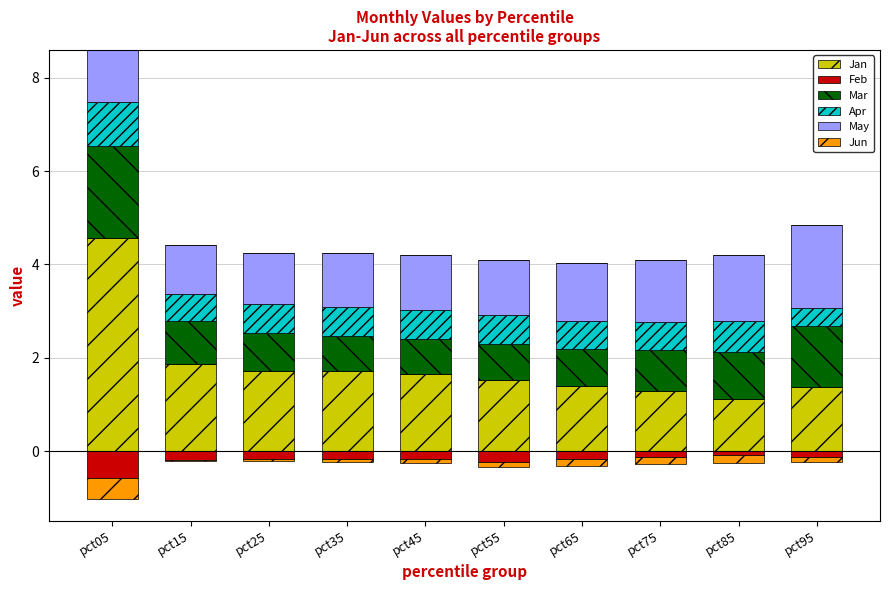

Where is May nearest to the value 1?

pct15